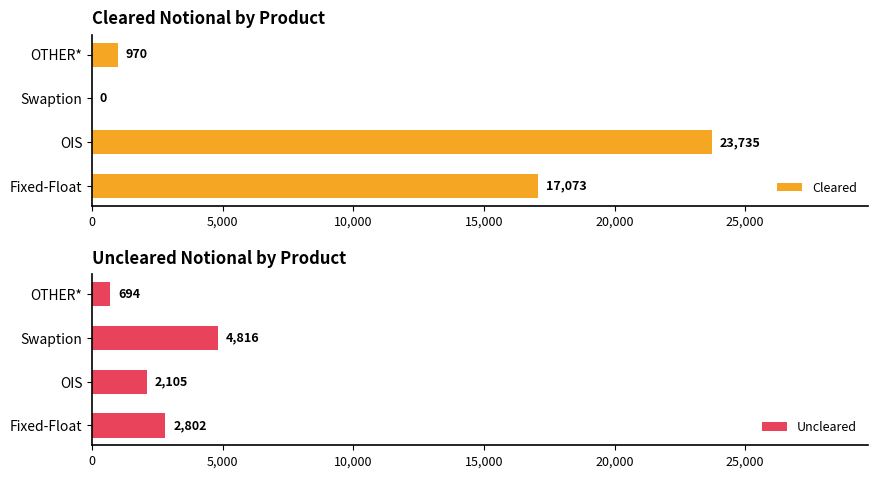

What is the greatest value displayed?

23735